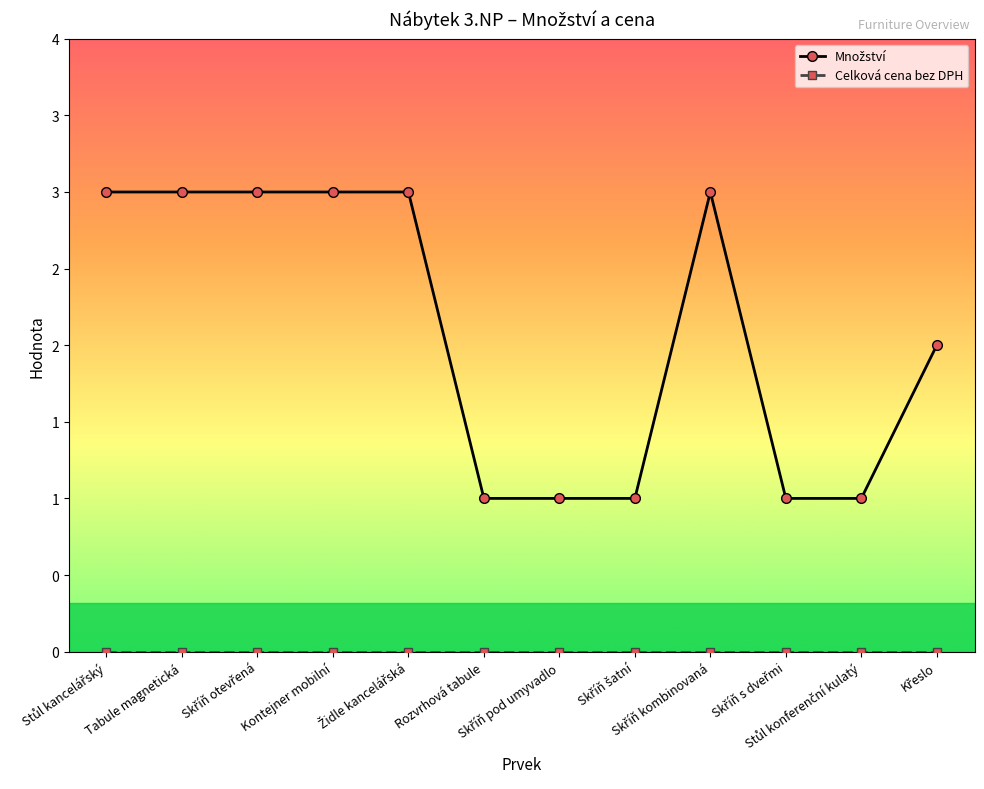

True or false: Množství and Celková cena bez DPH cross at least once.

False